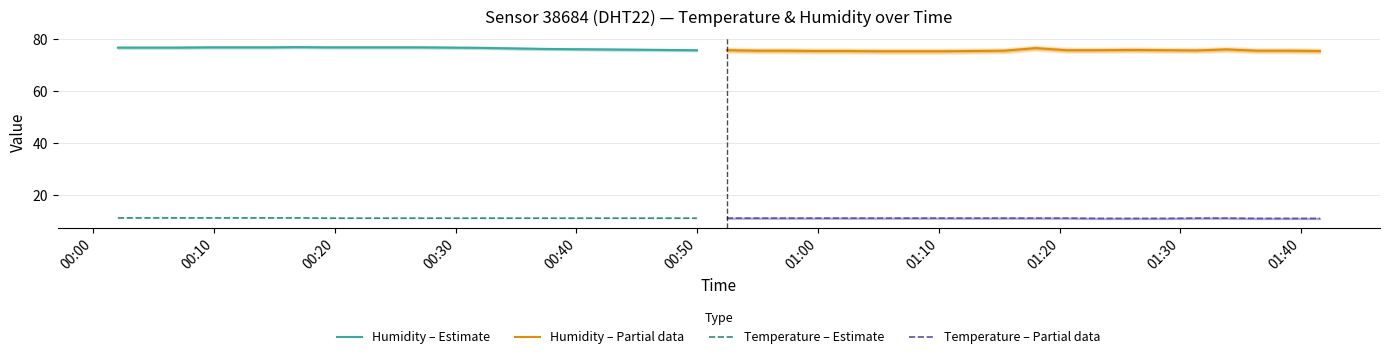

Count the Temperature – Estimate values in the range 11 to 12.

20